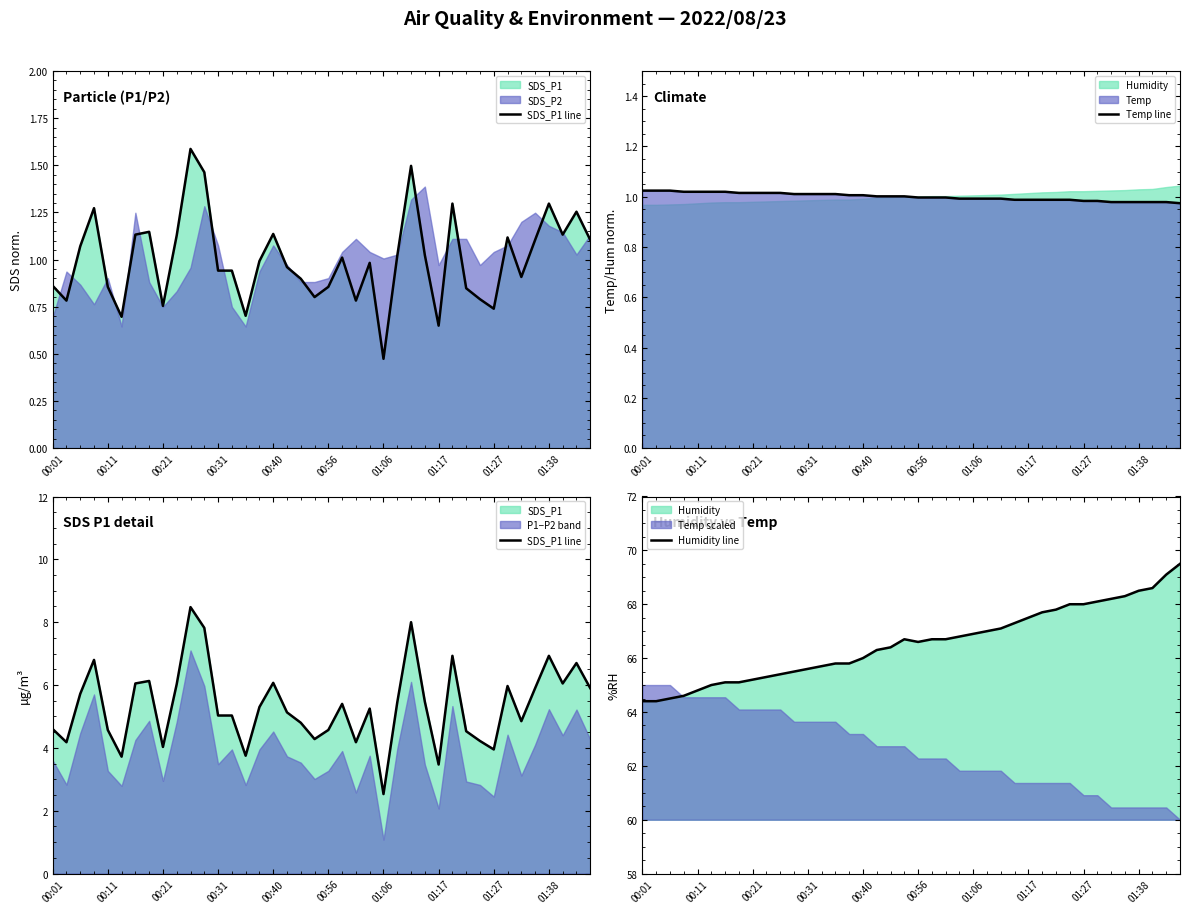

The Temp line series shows 0.7 at 00:01. True or false?

False